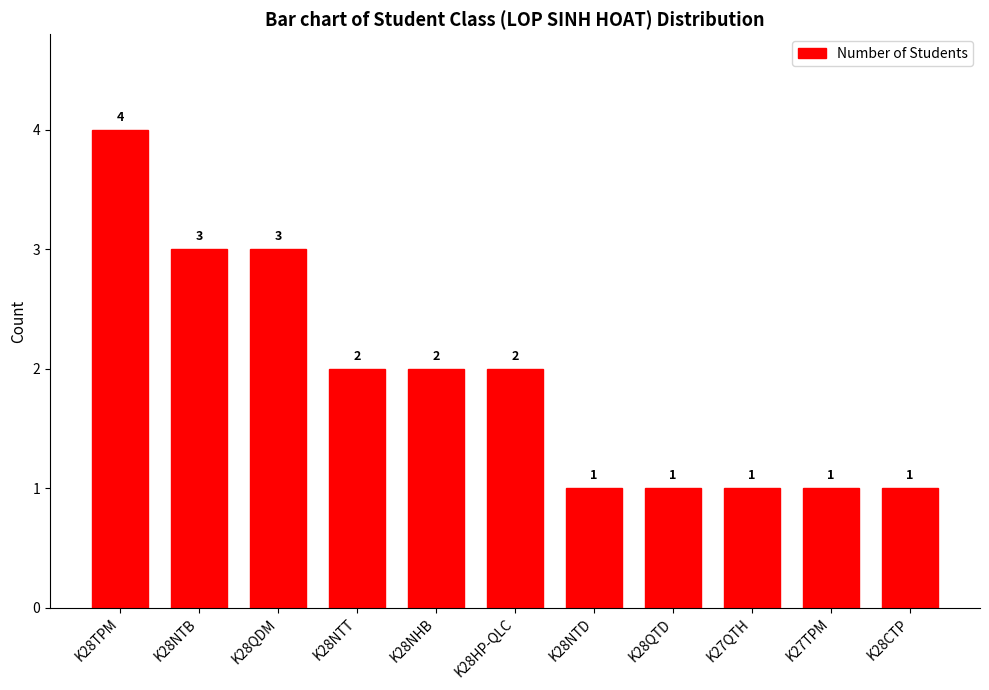

What is the label of the 2nd bar from the left?

K28NTB